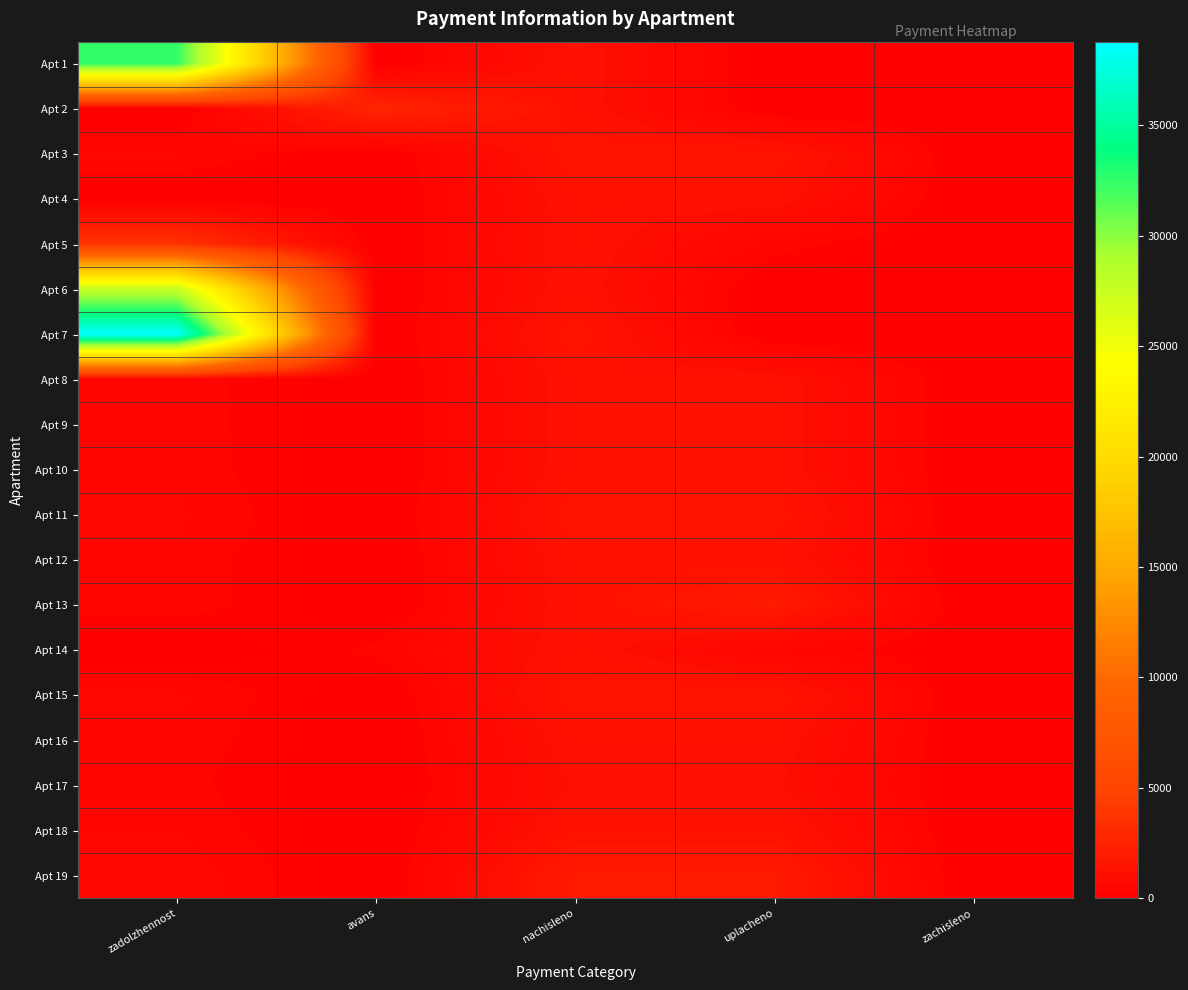

Rank the series at nachisleno from highest to lowest value.

Apt 19, Apt 15, Apt 3, Apt 7, Apt 11, Apt 18, Apt 5, Apt 12, Apt 1, Apt 2, Apt 10, Apt 13, Apt 14, Apt 16, Apt 4, Apt 9, Apt 6, Apt 8, Apt 17